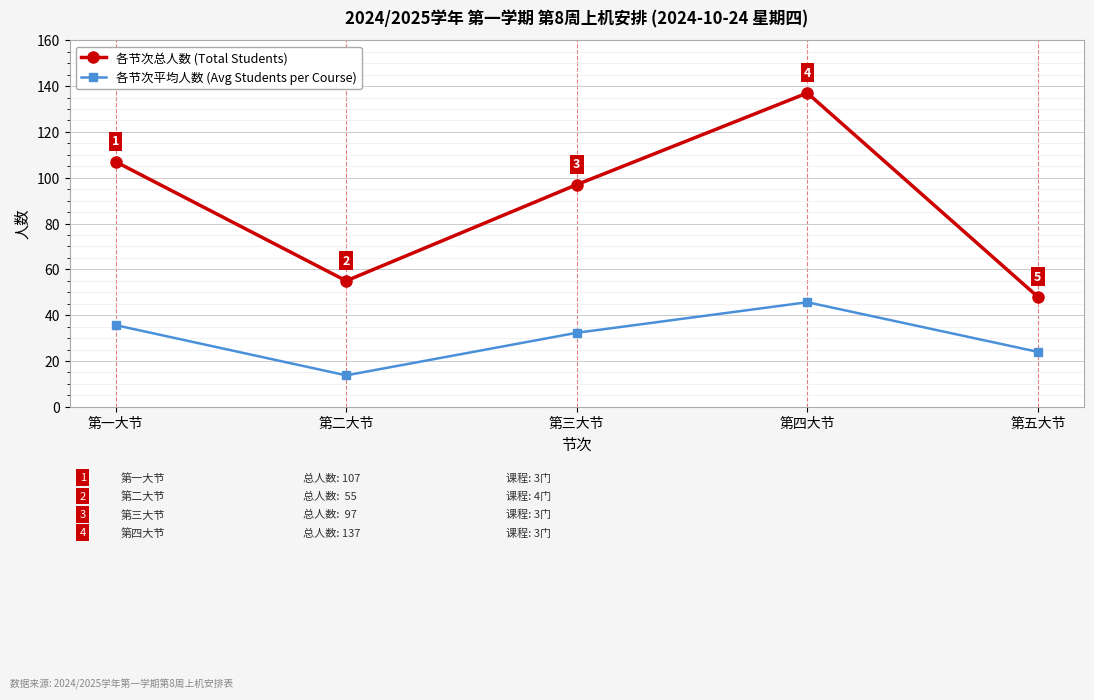

Rank the series at 第三大节 from highest to lowest value.

各节次总人数 (Total Students), 各节次平均人数 (Avg Students per Course)